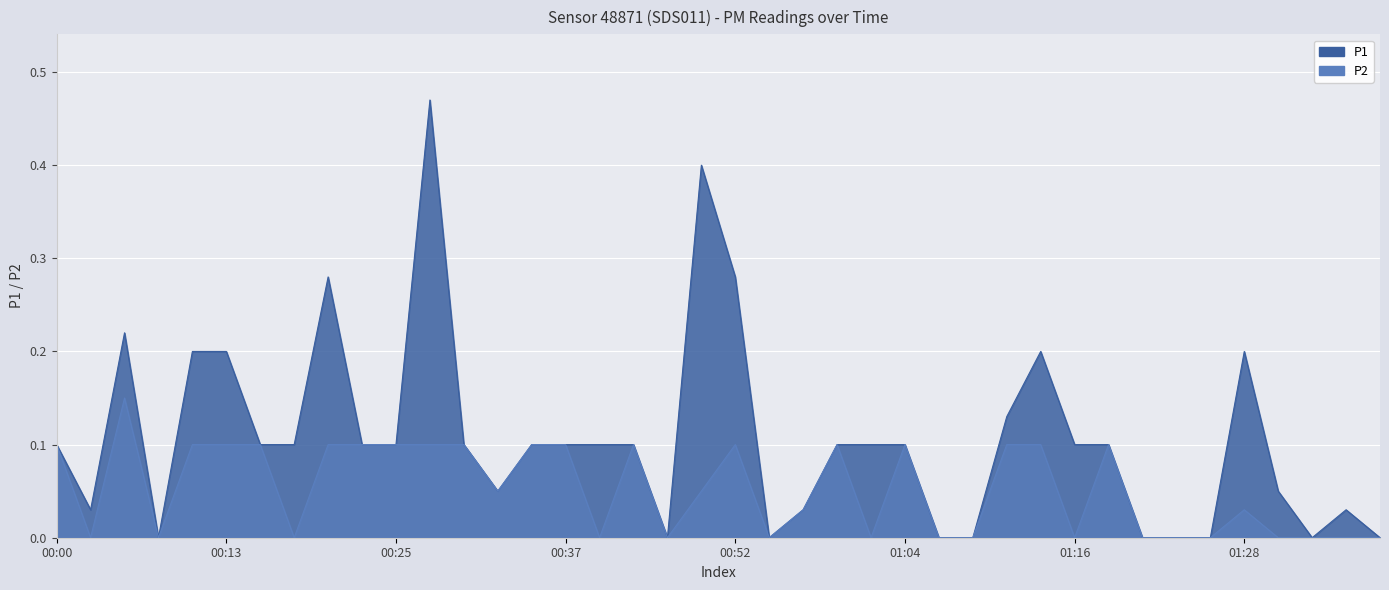

Reading left to right, list all the values displayed in this chart.

P1: 0.1	0.0	0.2	0.0	0.2	0.2	0.1	0.1	0.3	0.1	0.1	0.5	0.1	0.1	0.1	0.1	0.1	0.1	0.0	0.4	0.3	0.0	0.0	0.1	0.1	0.1	0.0	0.0	0.1	0.2	0.1	0.1	0.0	0.0	0.0	0.2	0.1	0.0	0.0	0.0
P2: 0.1	0.0	0.1	0.0	0.1	0.1	0.1	0.0	0.1	0.1	0.1	0.1	0.1	0.1	0.1	0.1	0.0	0.1	0.0	0.1	0.1	0.0	0.0	0.1	0.0	0.1	0.0	0.0	0.1	0.1	0.0	0.1	0.0	0.0	0.0	0.0	0.0	0.0	0.0	0.0